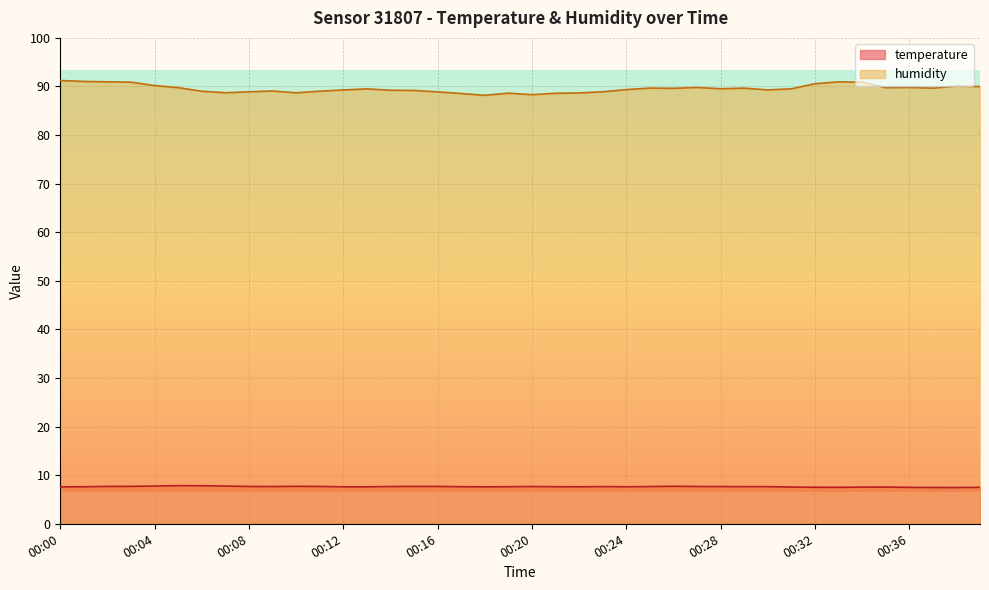

What is the value of the humidity point at the 13th from the left?

89.3